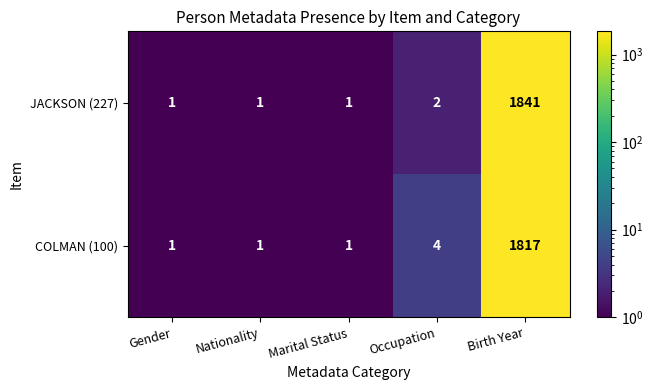

At Occupation, list the series in order from largest to smallest.

COLMAN (100), JACKSON (227)